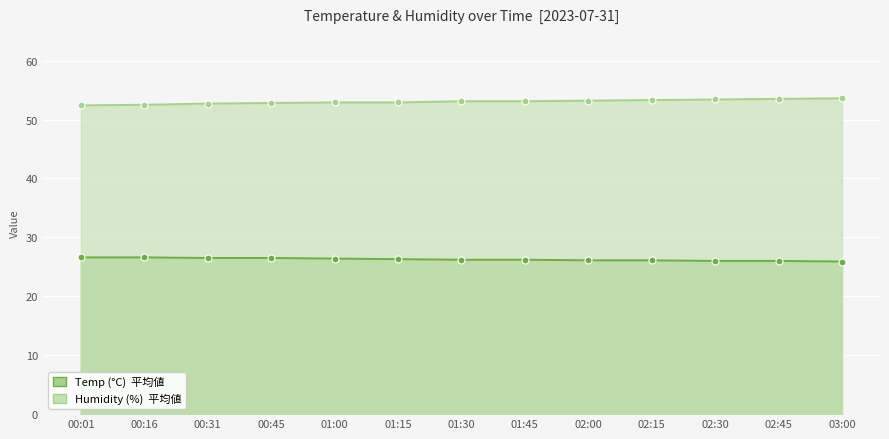

Between 00:31 and 02:45, which series saw the biggest shift?

Humidity